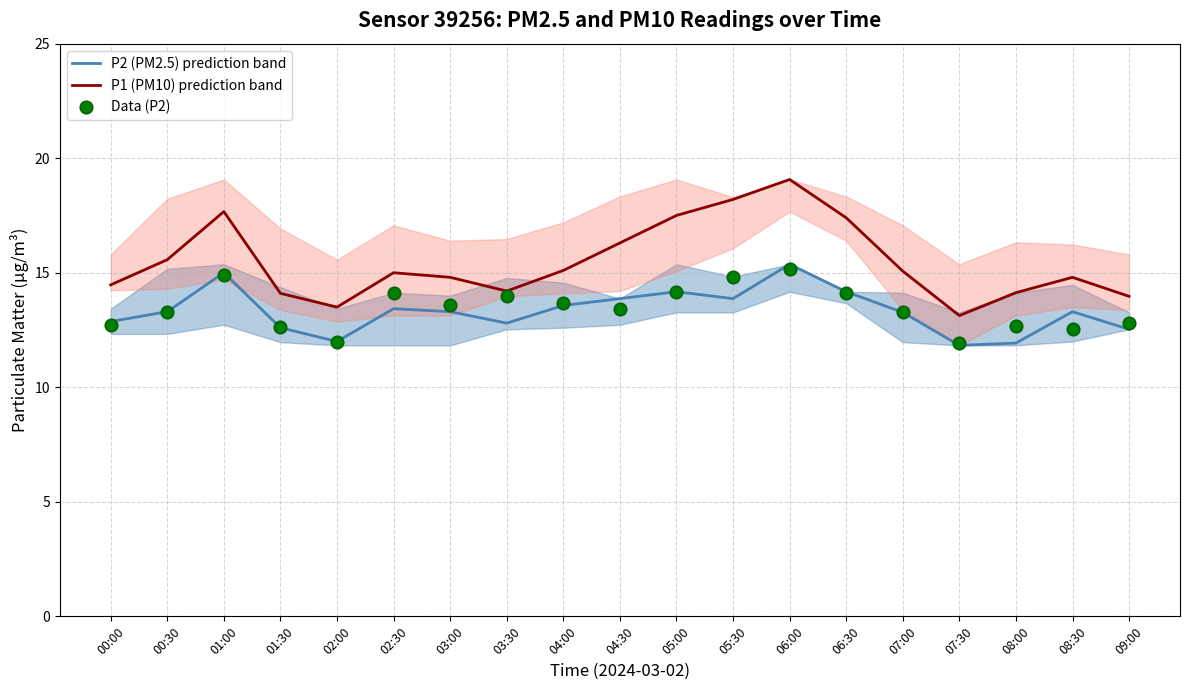

At which category is the sum across all series the highest?

06:00